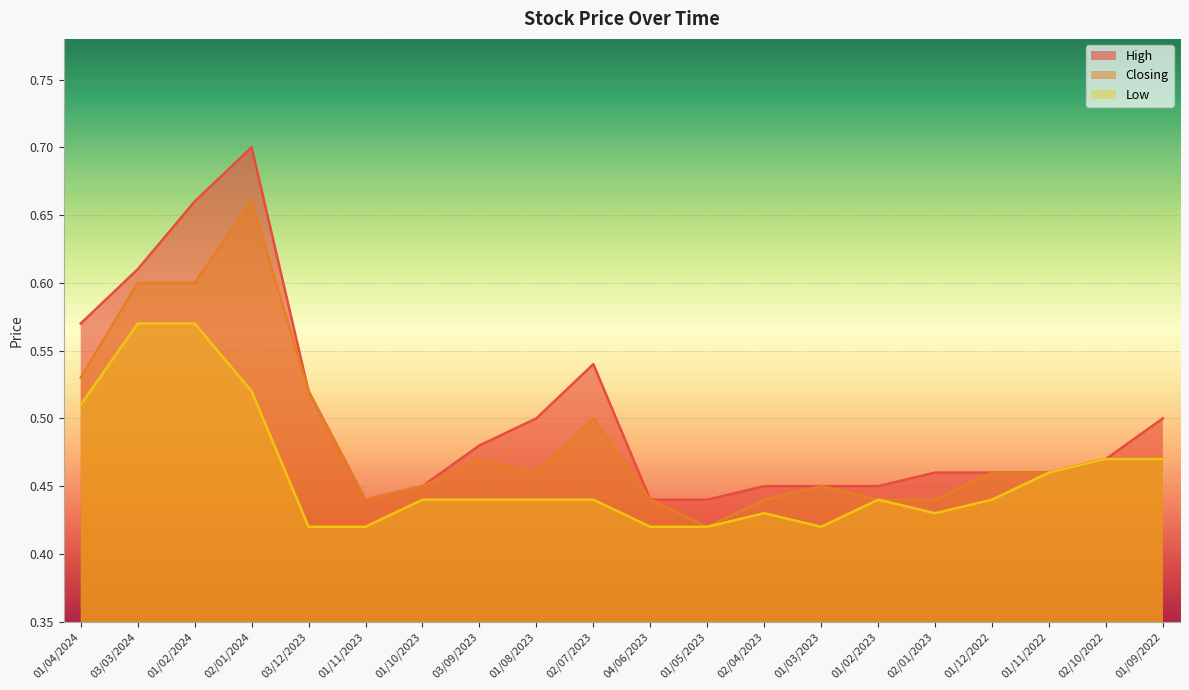

Which series has the widest spread of values?

High